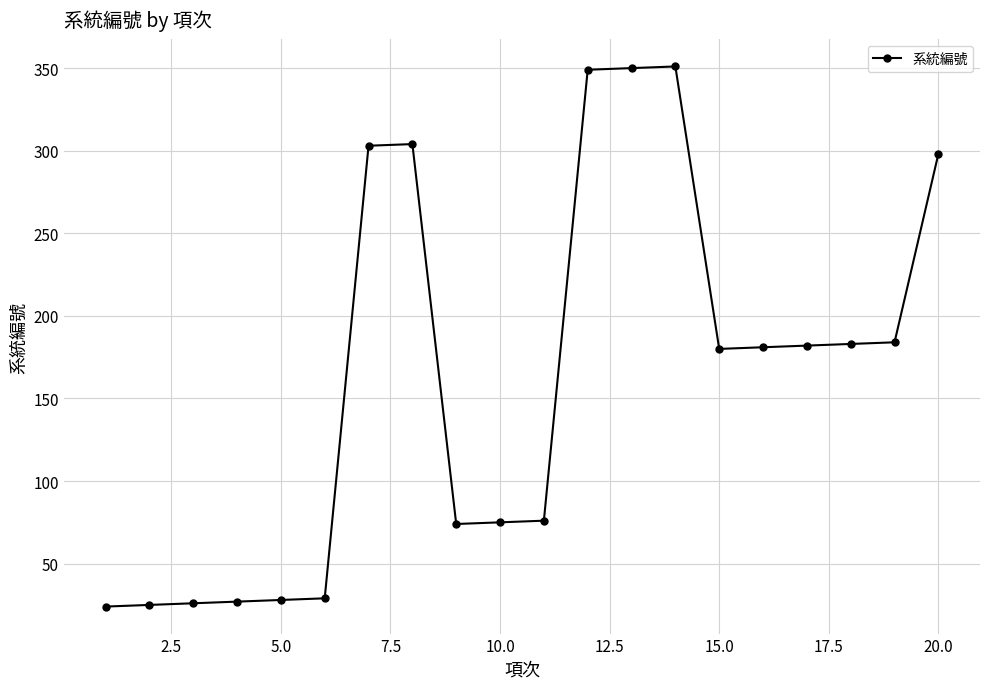

What is the greatest value displayed?

351